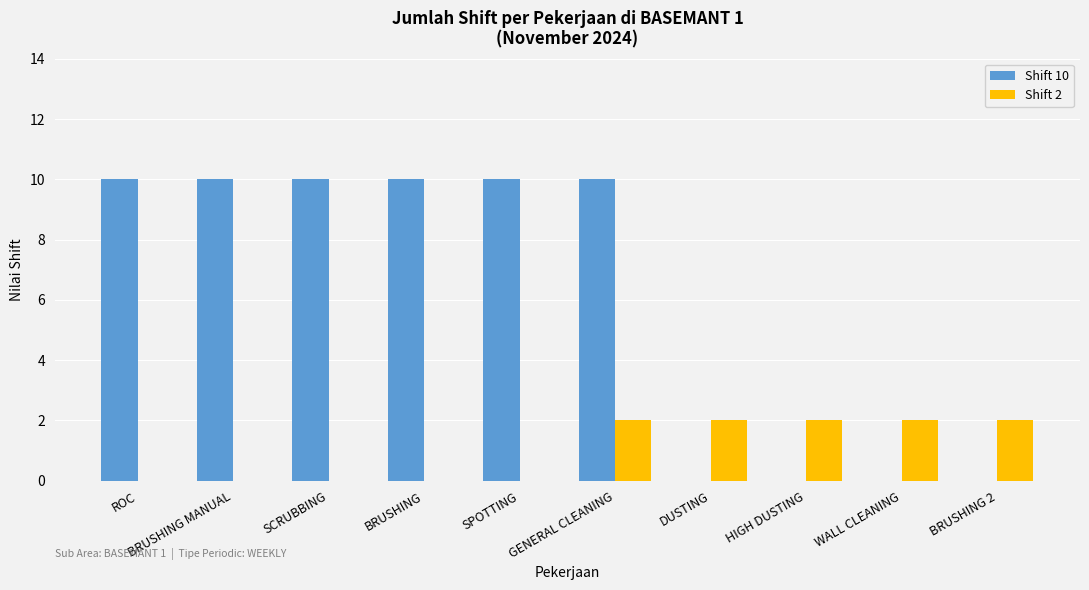

The Shift 2 series shows 3 at BRUSHING 2. True or false?

False